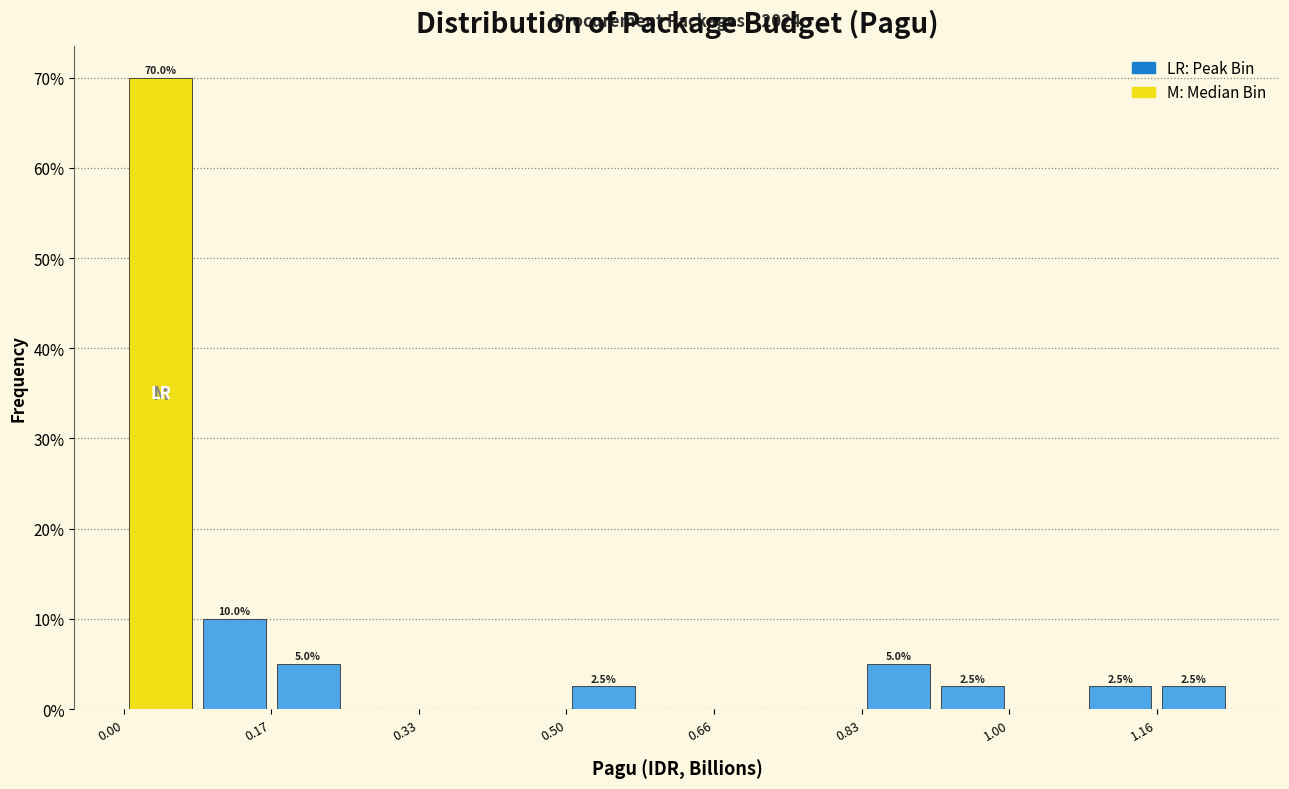

Which range on the x-axis has the tallest bar?

0.00 to 0.08